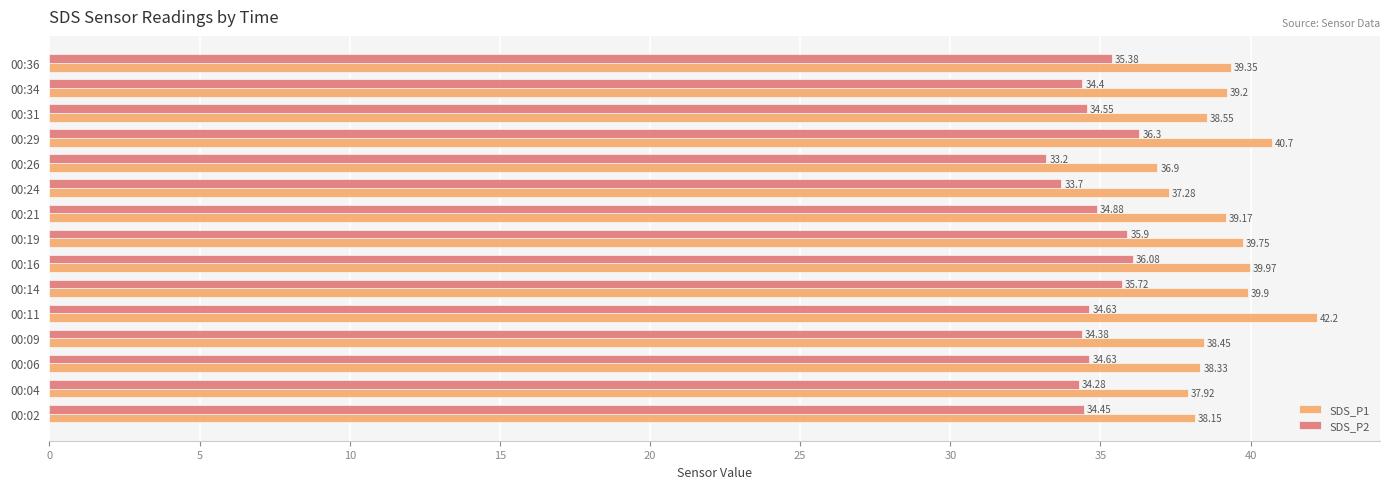

List the series in order of their overall mean, highest first.

SDS_P1, SDS_P2